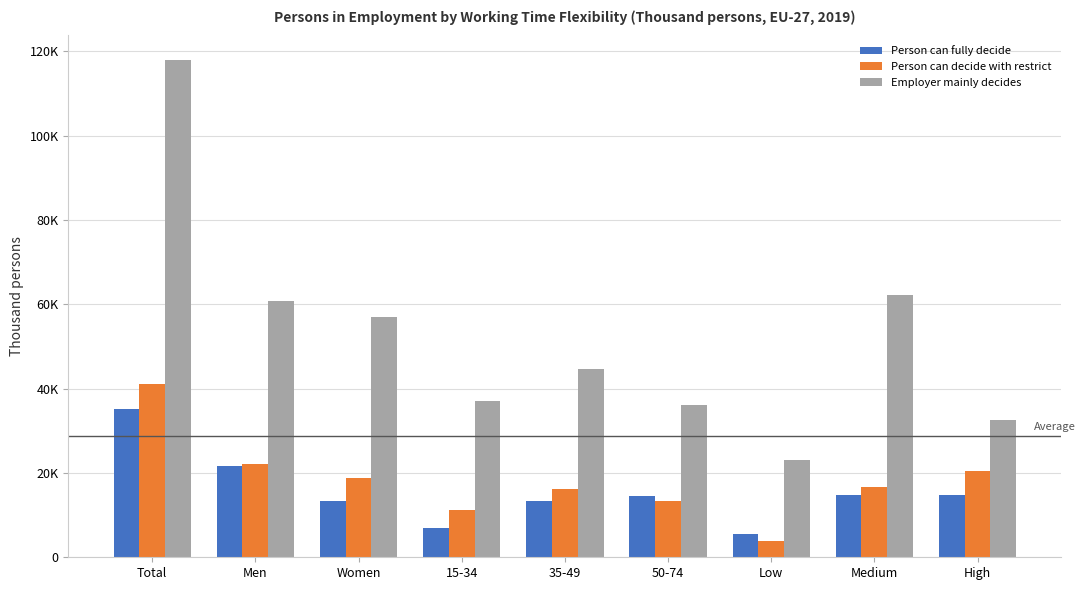

Rank the series by their maximum value, from highest to lowest.

Employer mainly decides, Person can decide with restrict, Person can fully decide